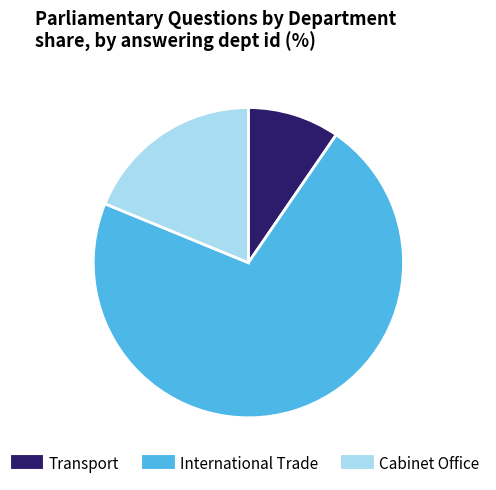

Does International Trade account for over 50% of the chart?

Yes